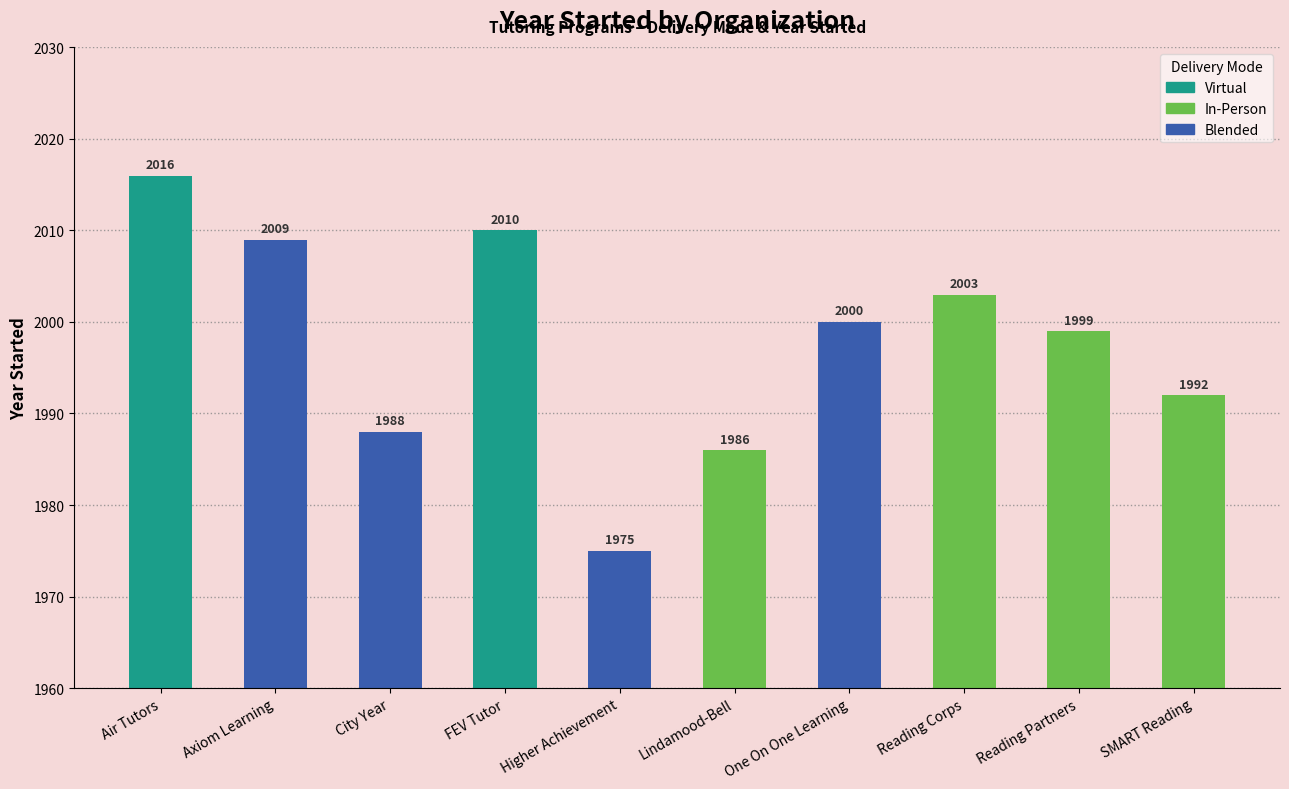

Approximately how many times larger is the value at Reading Corps compared to Reading Partners?

1.0